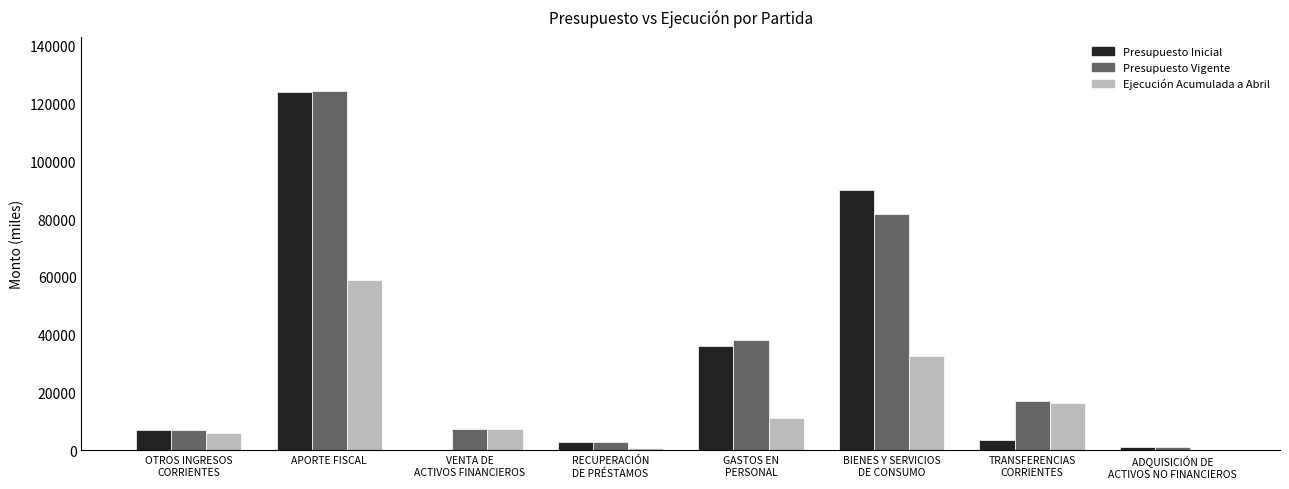

What is the sum of all Presupuesto Inicial values?

264588